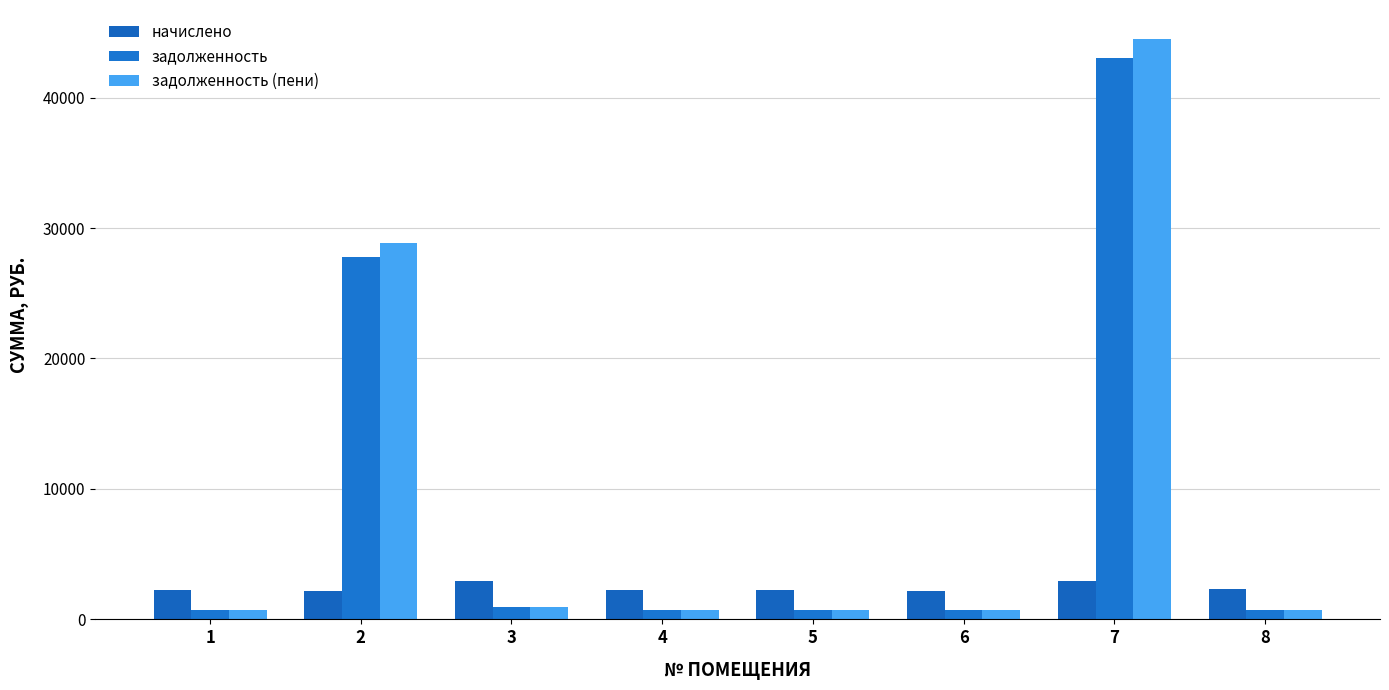

At how many categories does at least one series exceed 23726?

2